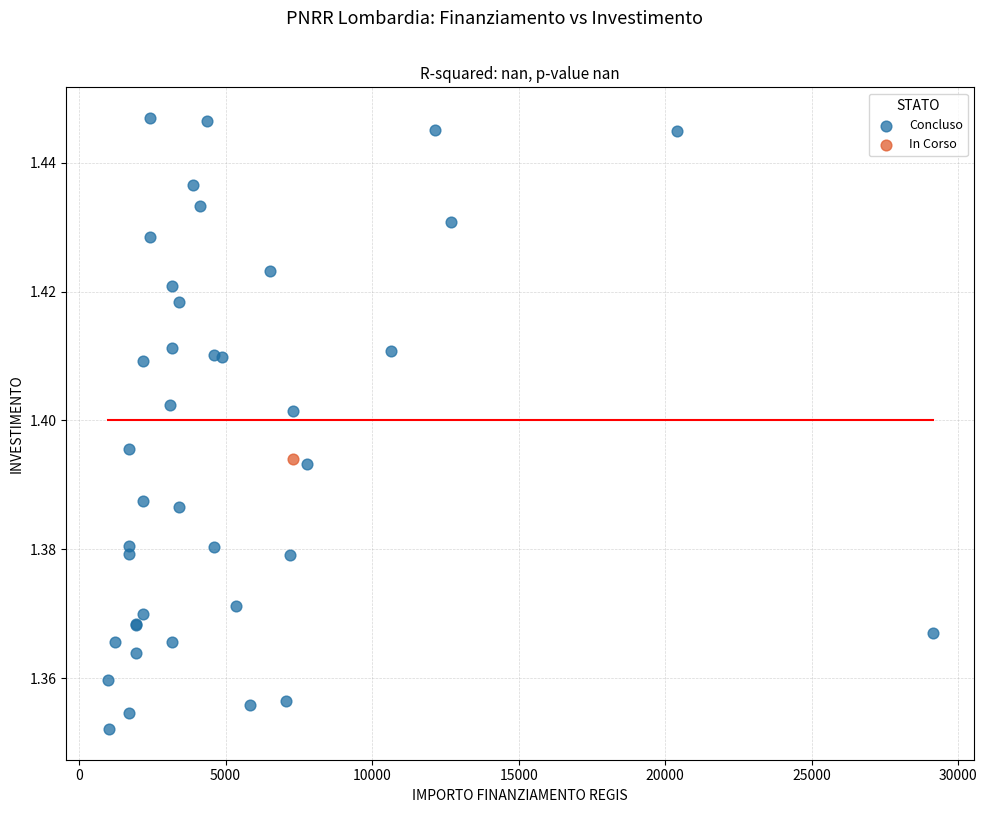

What are all the series names shown in the legend?

Concluso, In Corso